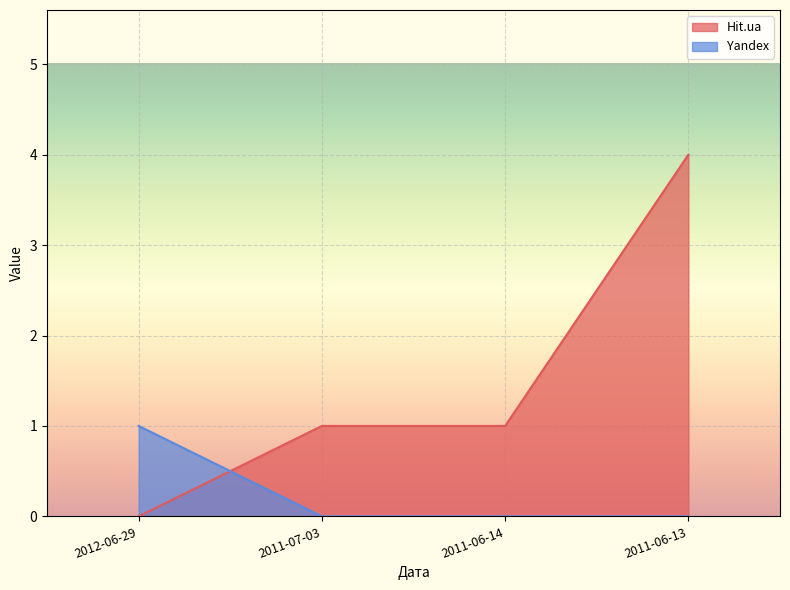

What value does the Yandex series have at 2012-06-29?

1